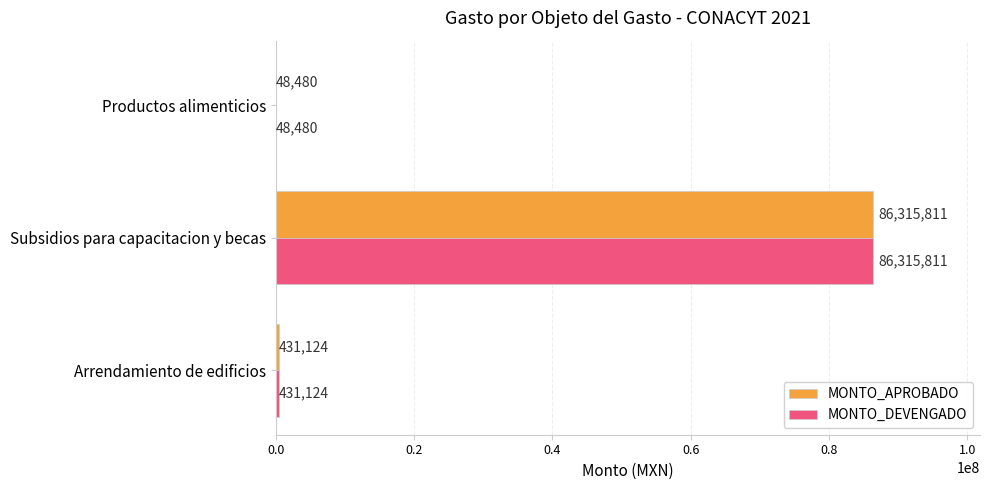

What value does the MONTO_DEVENGADO series have at Subsidios para capacitacion y becas, to the nearest 10?

86315810